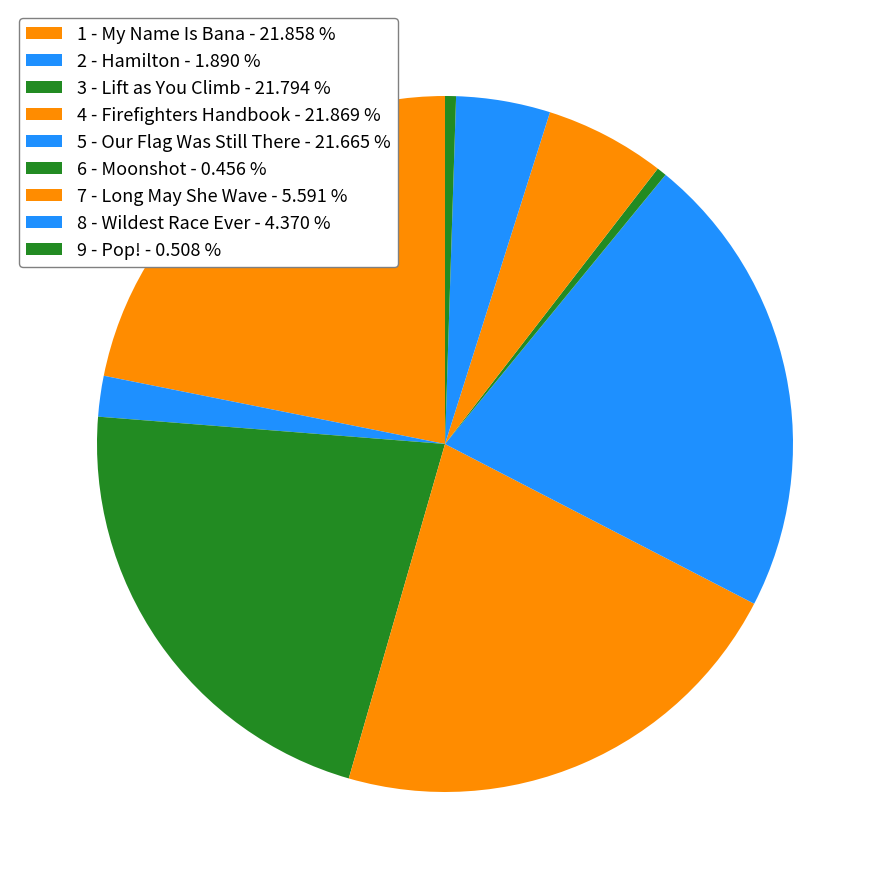

To the nearest percent, what is the difference between the 3 - Lift as You Climb and 8 - Wildest Race Ever slice percentages?

17%